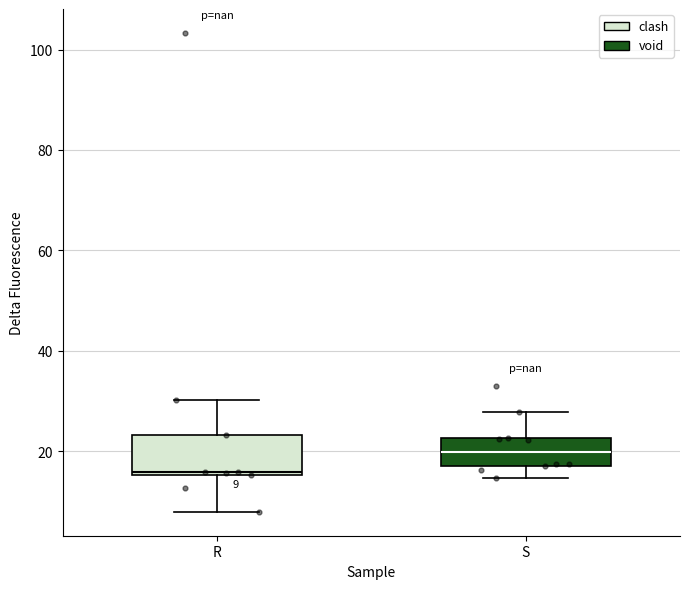

Which box's median line is the highest?

S